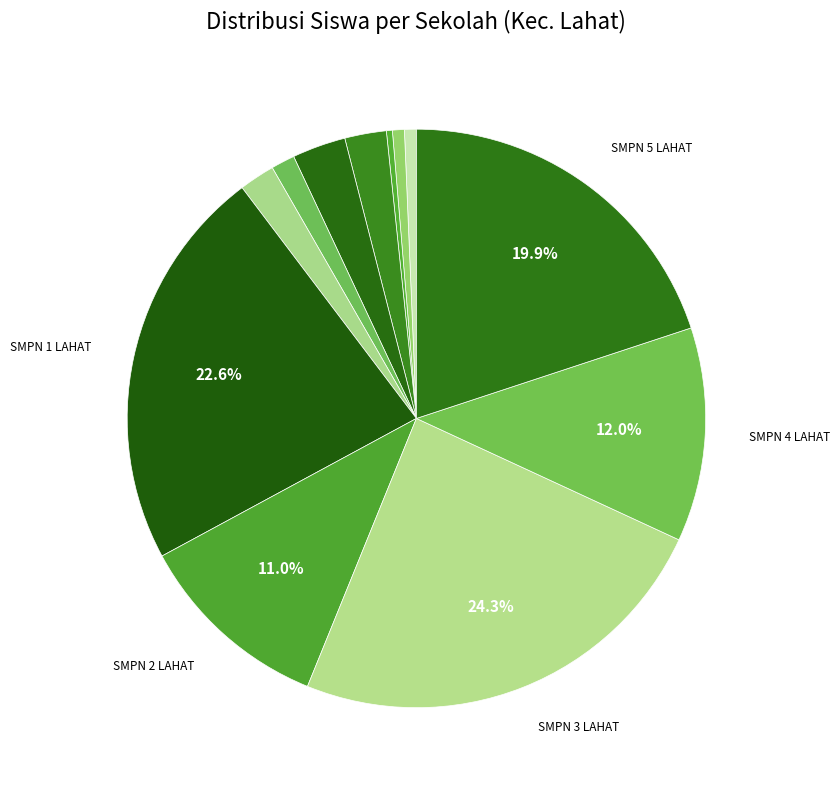

To the nearest percent, what is the average slice percentage?

8%